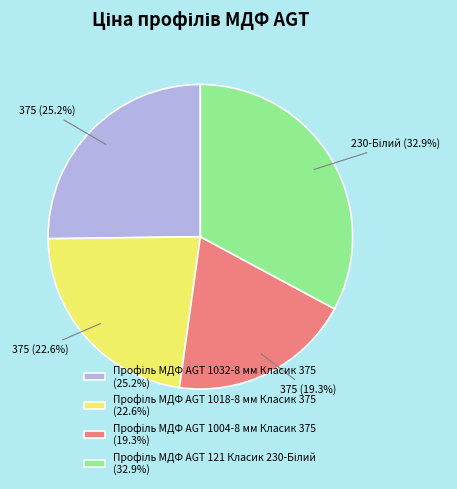

Does any single category account for the majority?

No